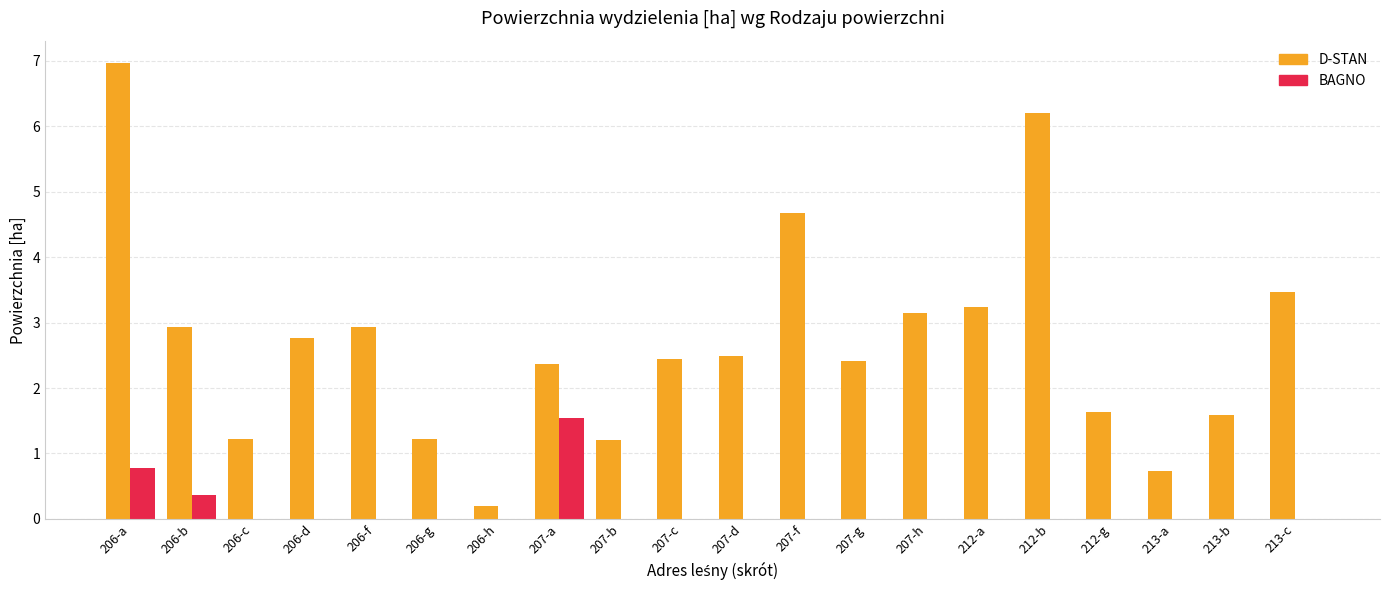

Is it true that D-STAN equals 0.7 at 206-g?

False